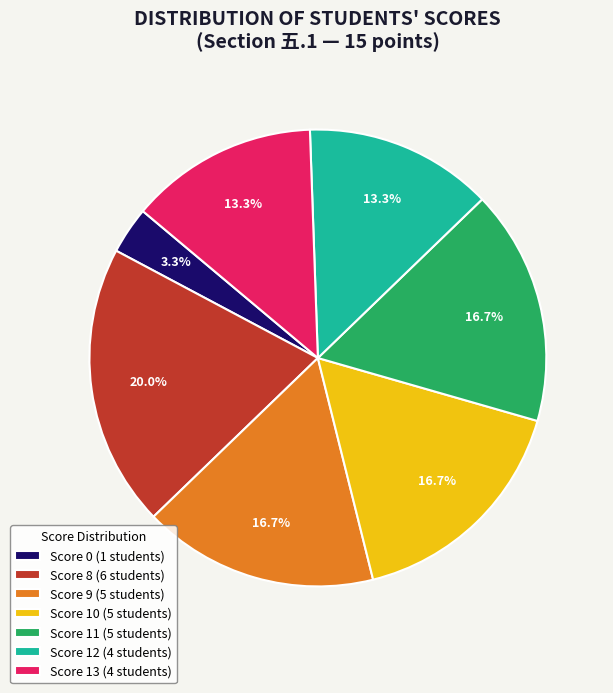

Does any single category account for the majority?

No